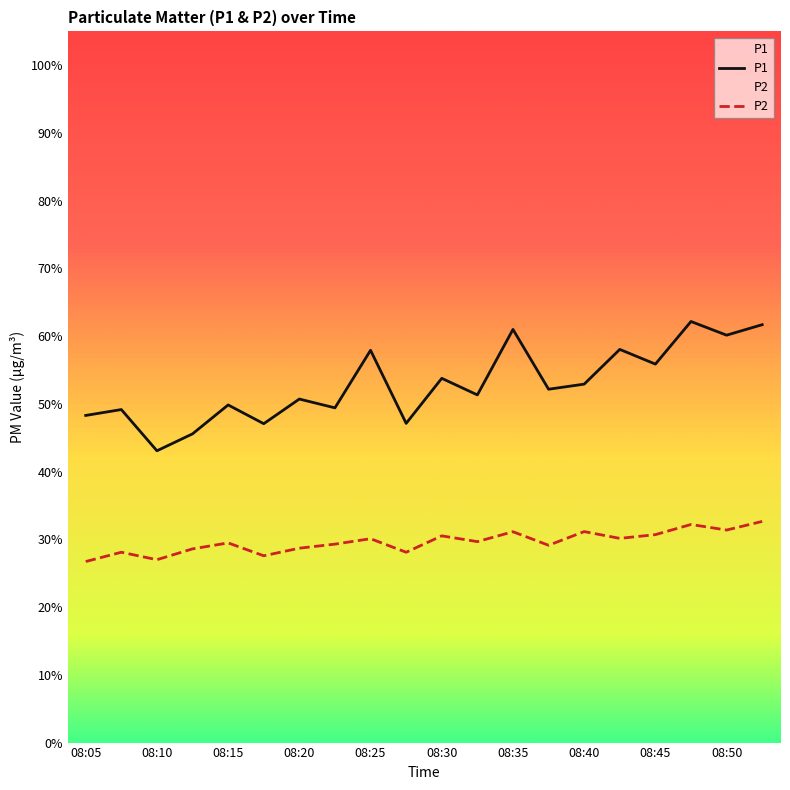

At which label does P1 reach its minimum?

08:10